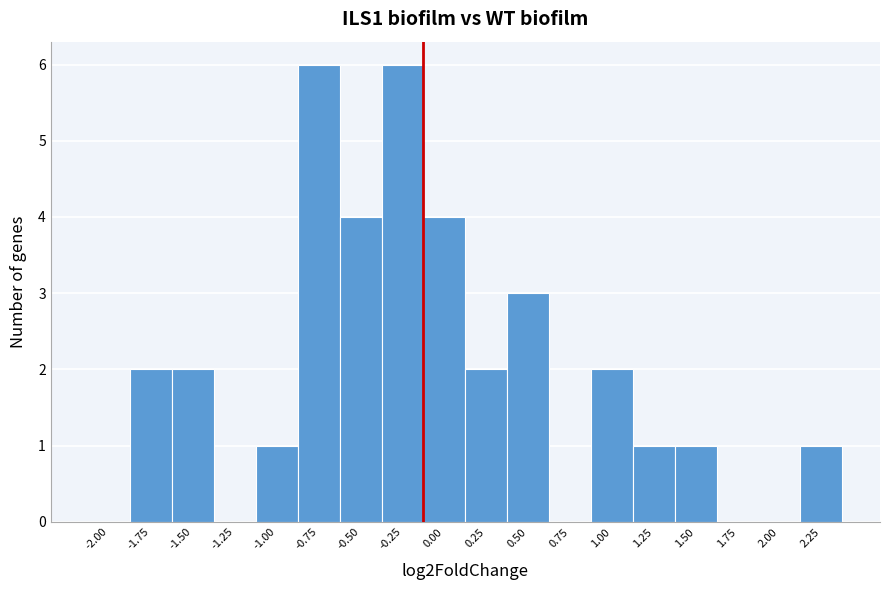

Reading left to right, extract all data points from this chart.

-2.00=0	-1.75=2	-1.50=2	-1.25=0	-1.00=1	-0.75=6	-0.50=4	-0.25=6	0.00=4	0.25=2	0.50=3	0.75=0	1.00=2	1.25=1	1.50=1	1.75=0	2.00=0	2.25=1